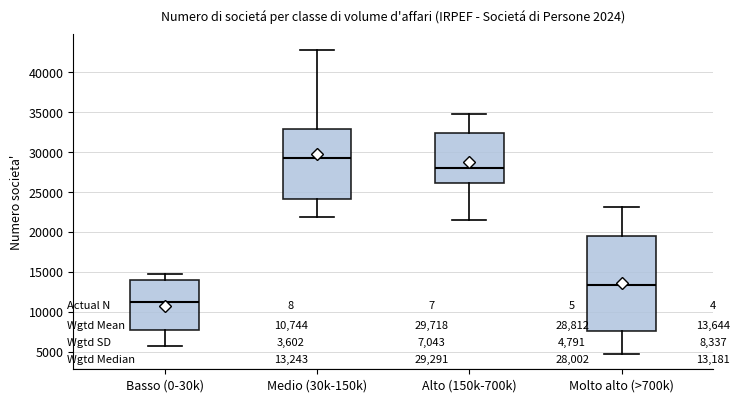

Which box has the highest median line?

Medio (30k-150k)